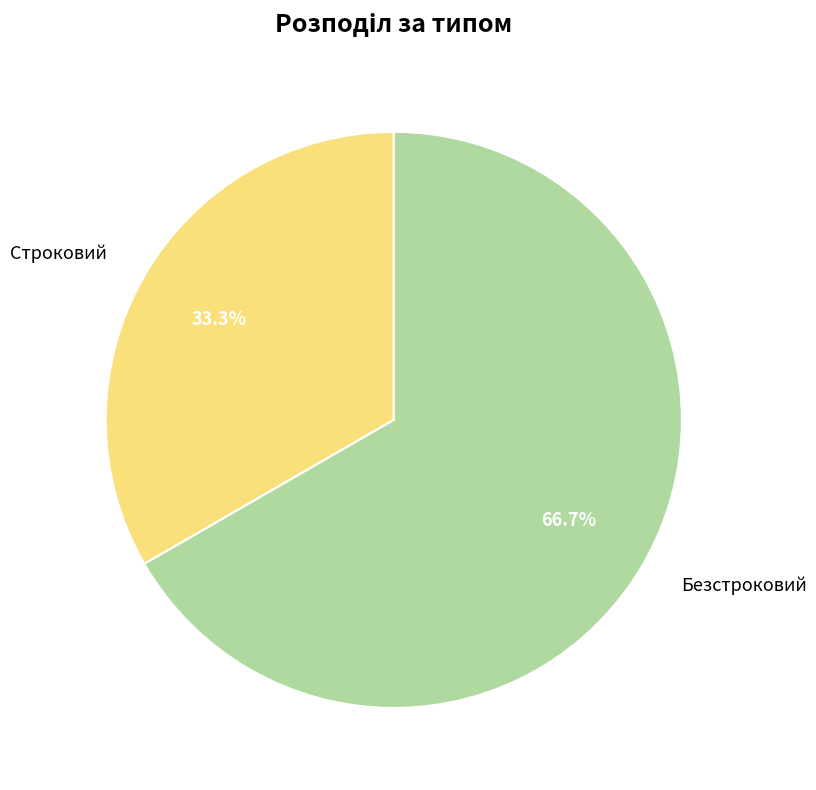

Approximately how many times larger is the value at Безстроковий compared to Строковий?

2.0